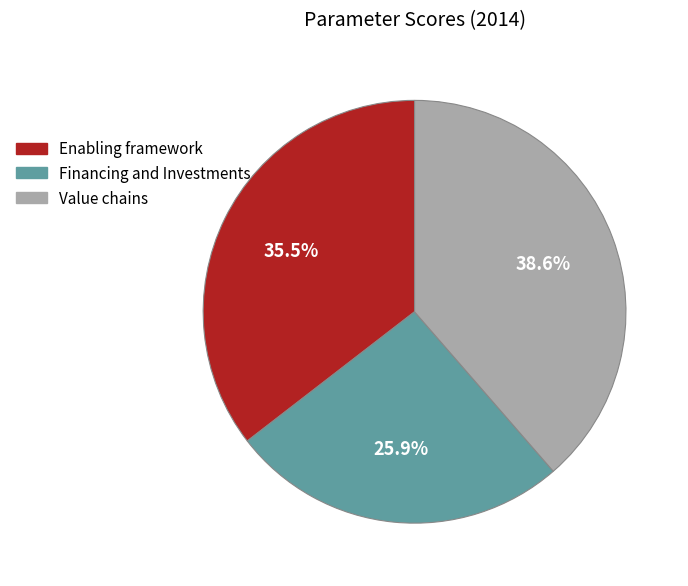

Is there a majority slice in this chart?

No